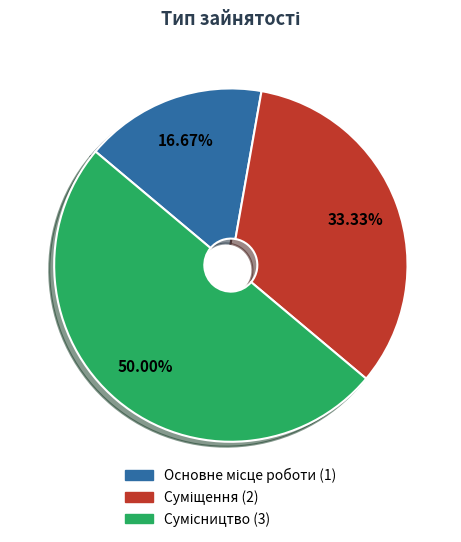

How much of the chart is everything except Суміщення?

66.7%